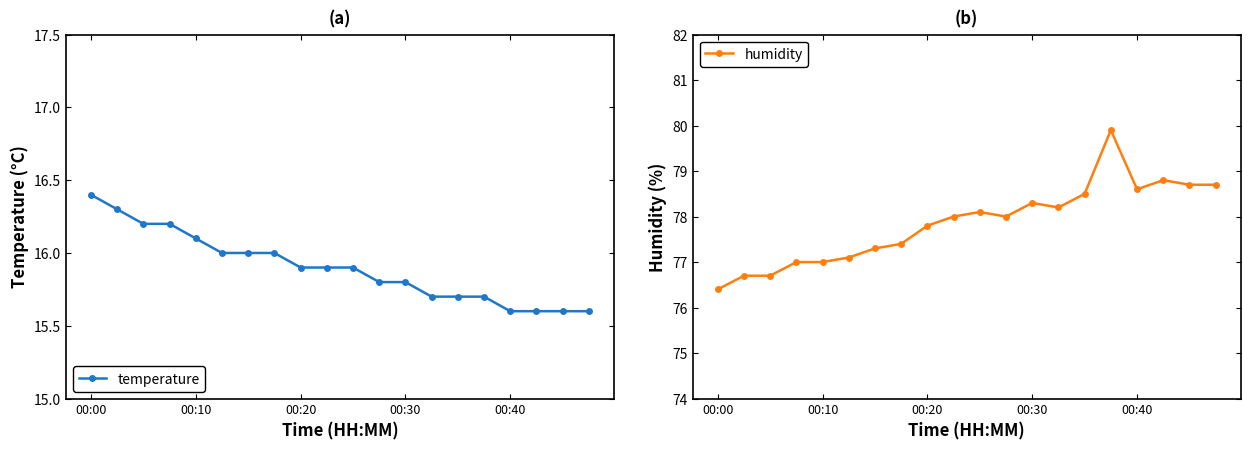

At which category is the sum across all series the highest?

15